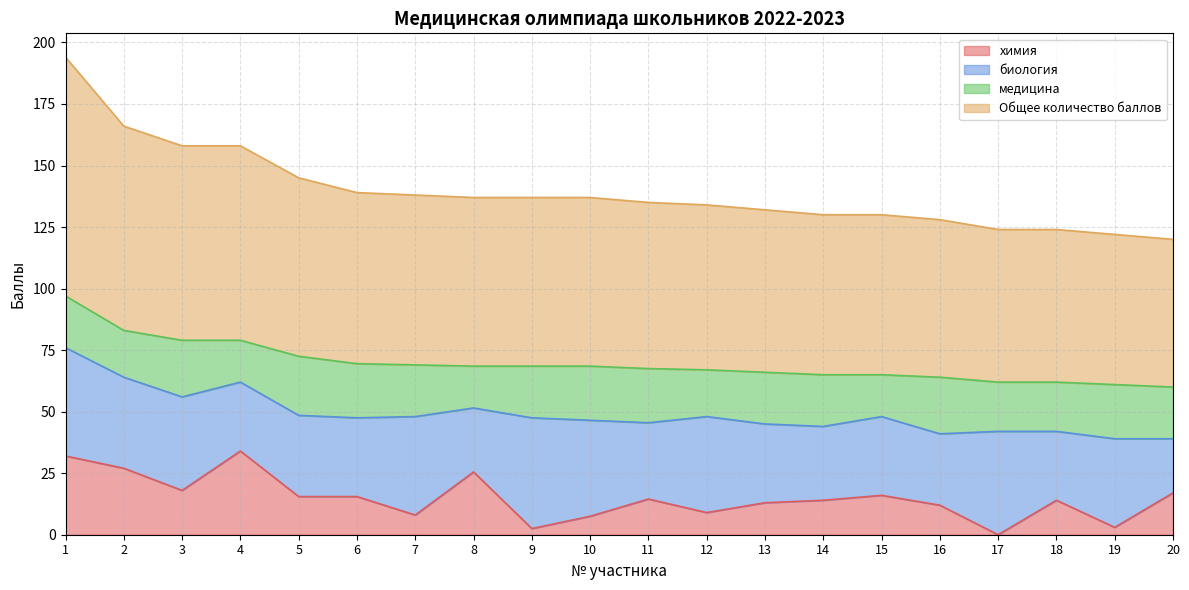

What is the greatest value displayed?

97.0